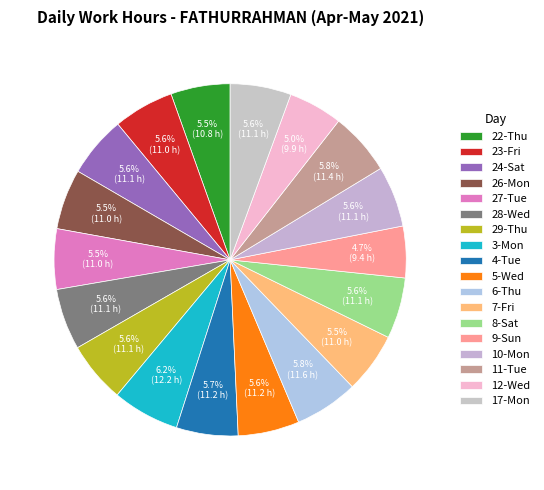

Is the sum of 29-Thu and 10-Mon greater than half?

No